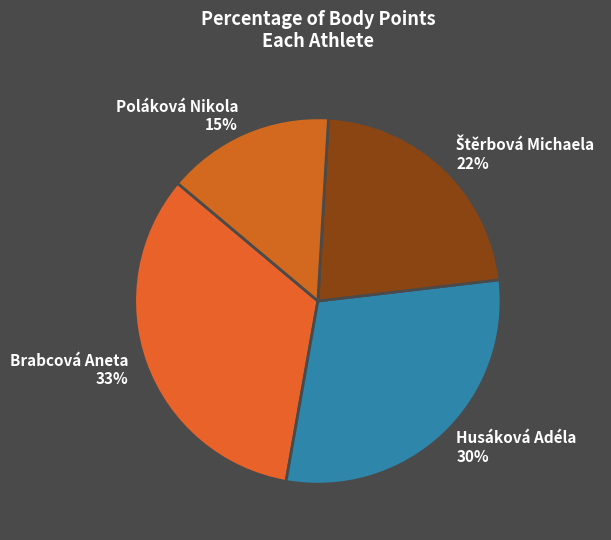

To the nearest percent, what is the average slice percentage?

25%